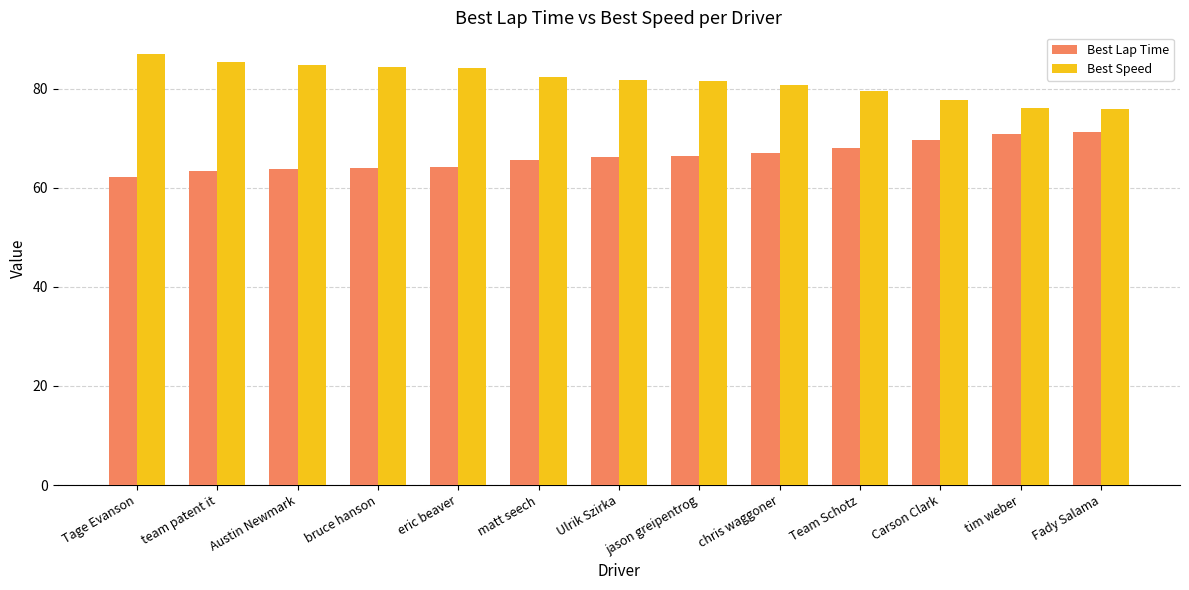

The value of Best Lap Time at jason greipentrog is 66.3. True or false?

True